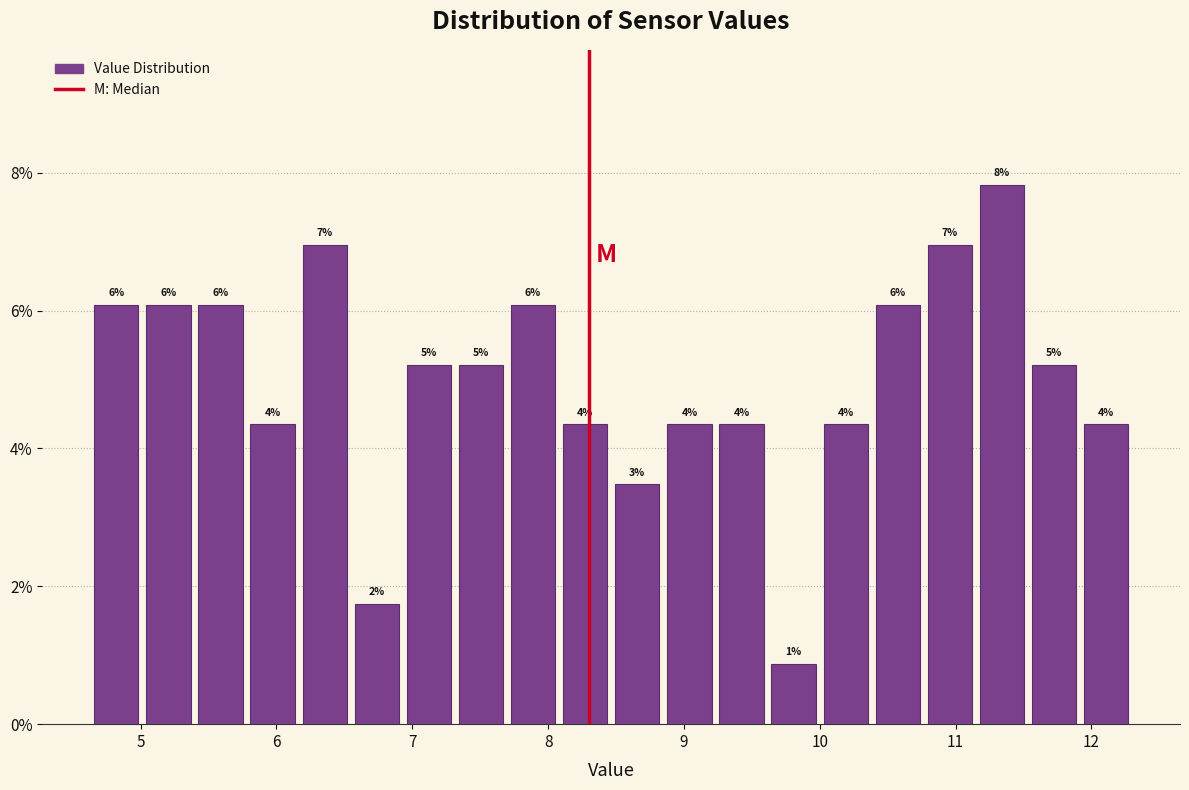

Read against the x-axis, roughly where is the centre of the tallest bar?

11.3